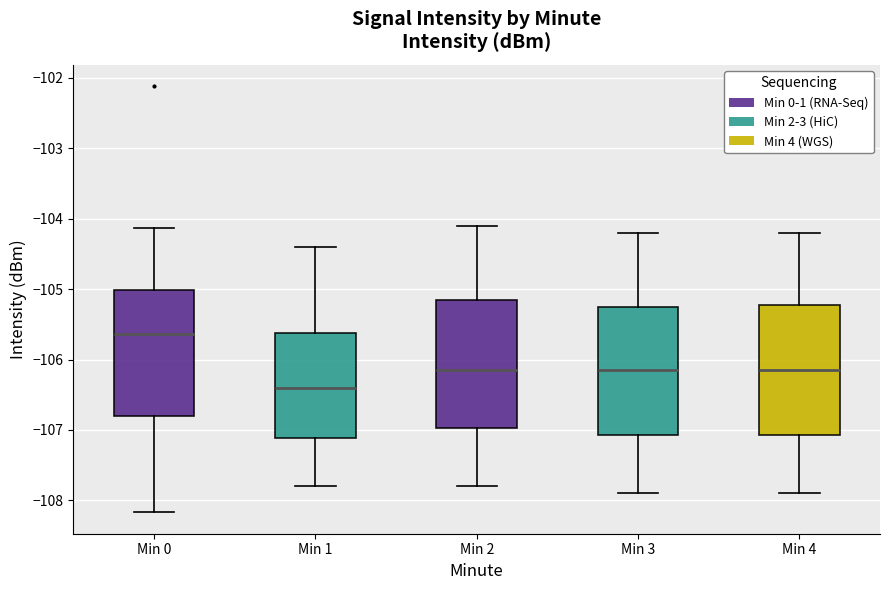

Reading left to right, transcribe this box plot: for each box, give where its median line is, the range the box spans, and where its two whiskers end, as read against the y-axis. The values are not printed on the chart, so give them approximately, as read against the axis.

Min 0: median -105.6, box -106.8 to -105.0, whiskers -108.2 to -104.1
Min 1: median -106.4, box -107.1 to -105.6, whiskers -107.8 to -104.4
Min 2: median -106.1, box -107.0 to -105.1, whiskers -107.8 to -104.1
Min 3: median -106.1, box -107.1 to -105.2, whiskers -107.9 to -104.2
Min 4: median -106.1, box -107.1 to -105.2, whiskers -107.9 to -104.2